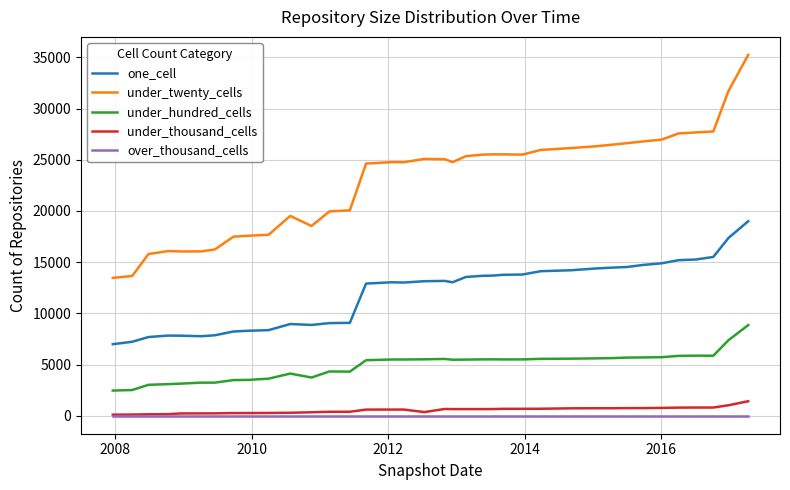

What is the greatest value displayed?

35248